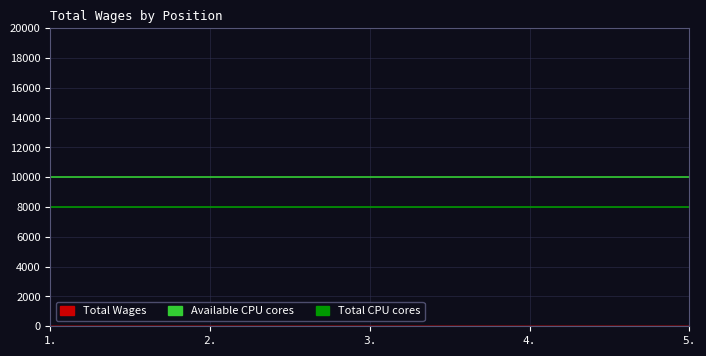

List the series in order of their peak value, highest first.

Available CPU cores, Total CPU cores